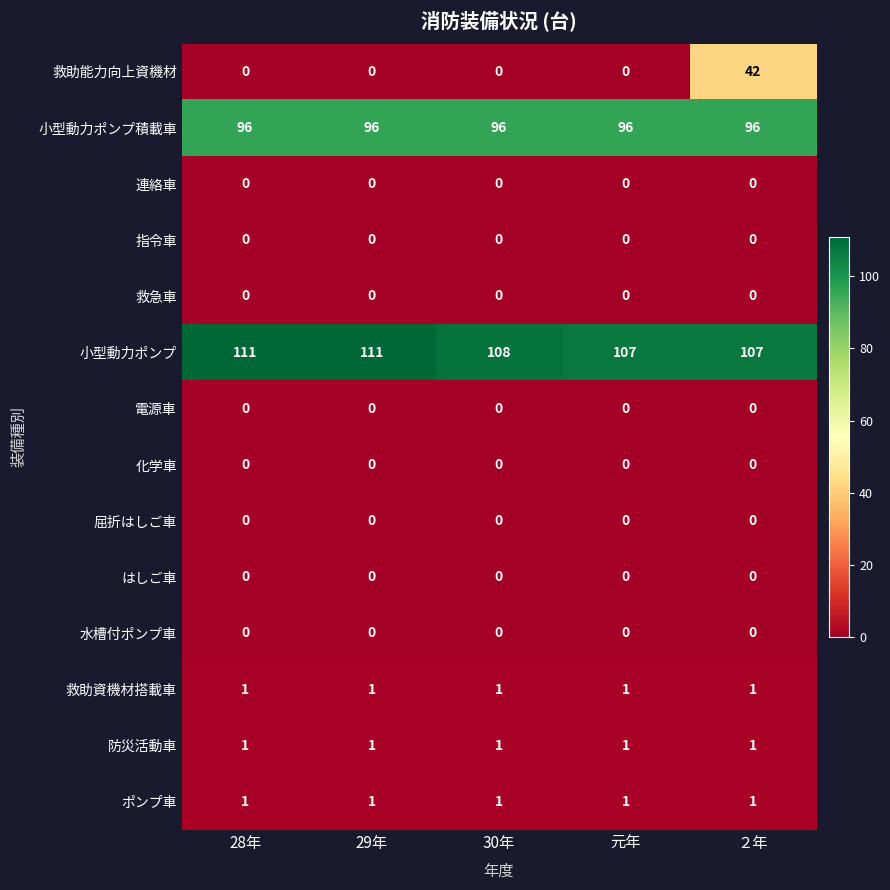

Is it true that 水槽付ポンプ車 equals 0 at ２年?

True